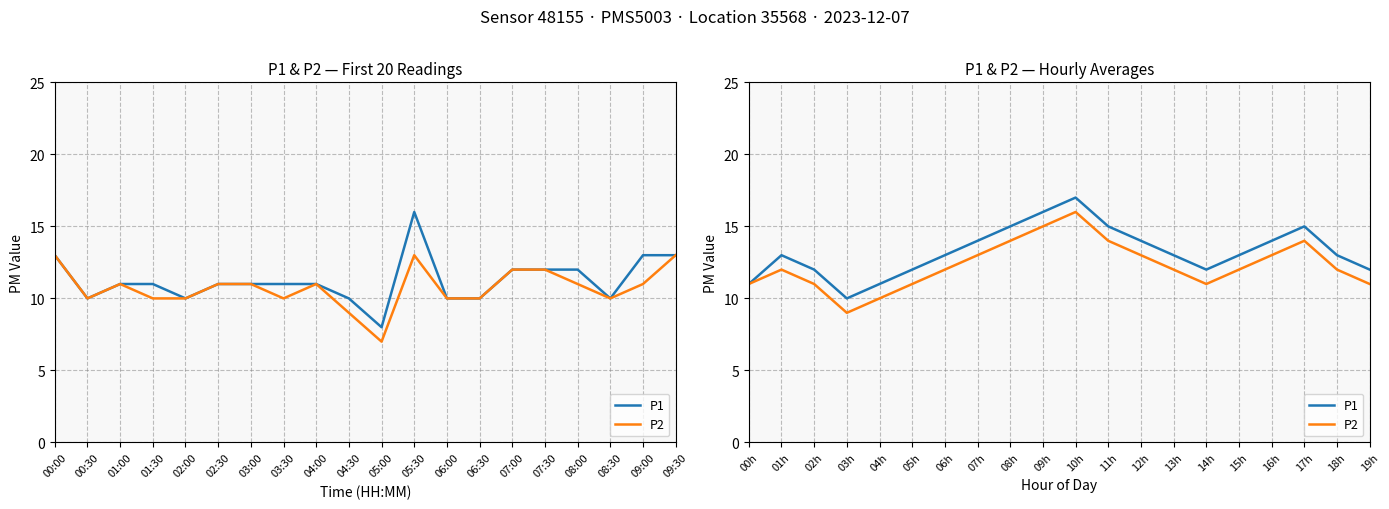

Is this an area chart (filled region under the line)?

No